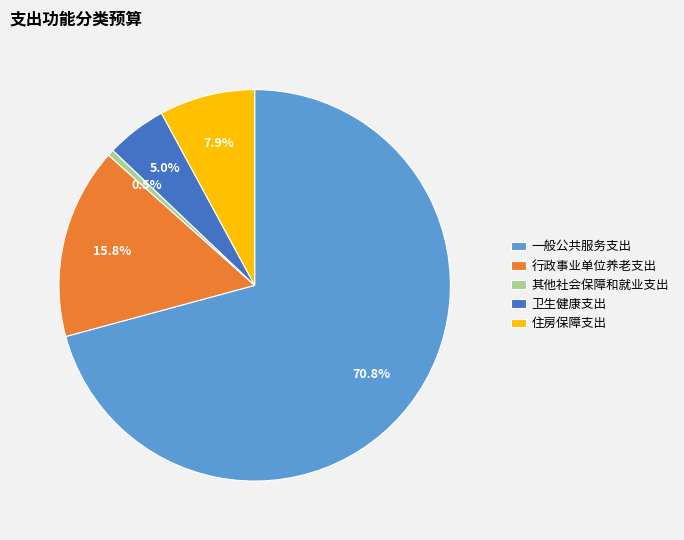

What is the smallest slice in the pie chart?

其他社会保障和就业支出